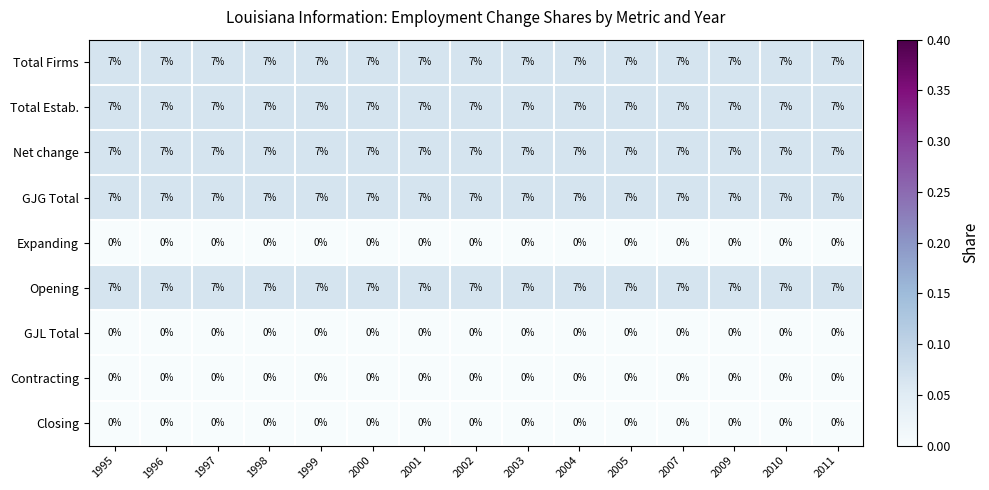

At how many categories does at least one series exceed 0?

15